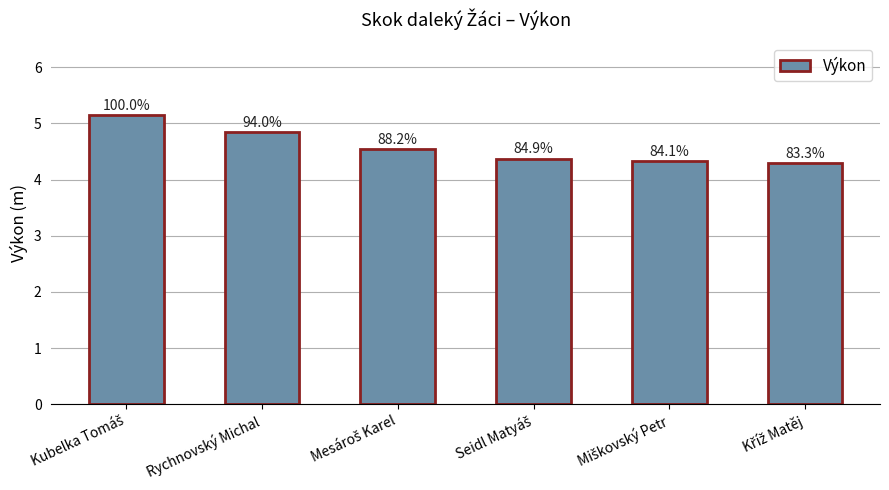

At which category does the chart reach its peak across all series?

Kubelka Tomáš